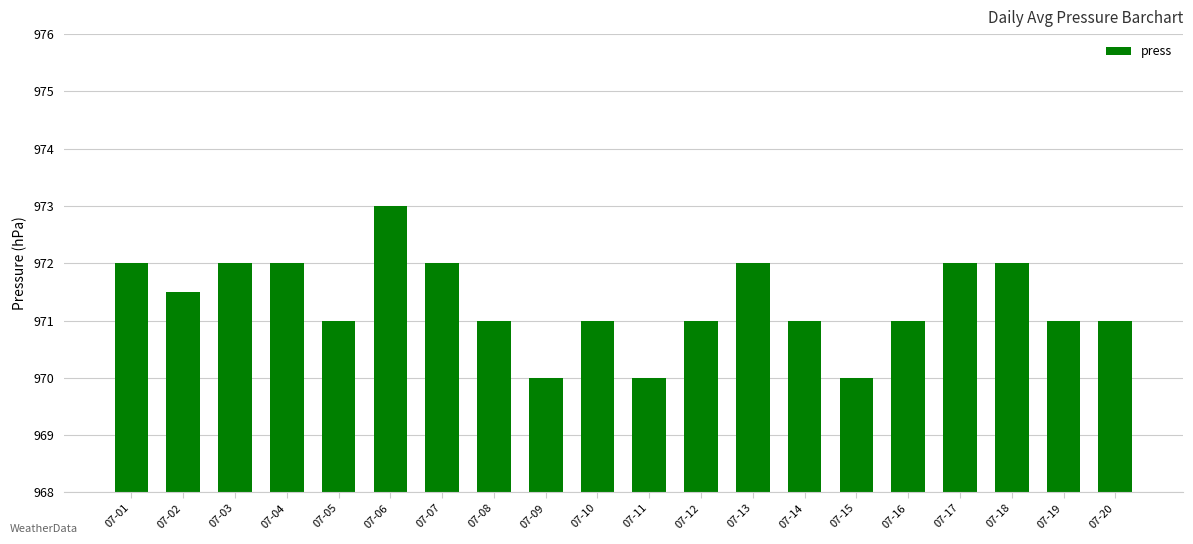

What is the approximate value at 07-06?

973.0